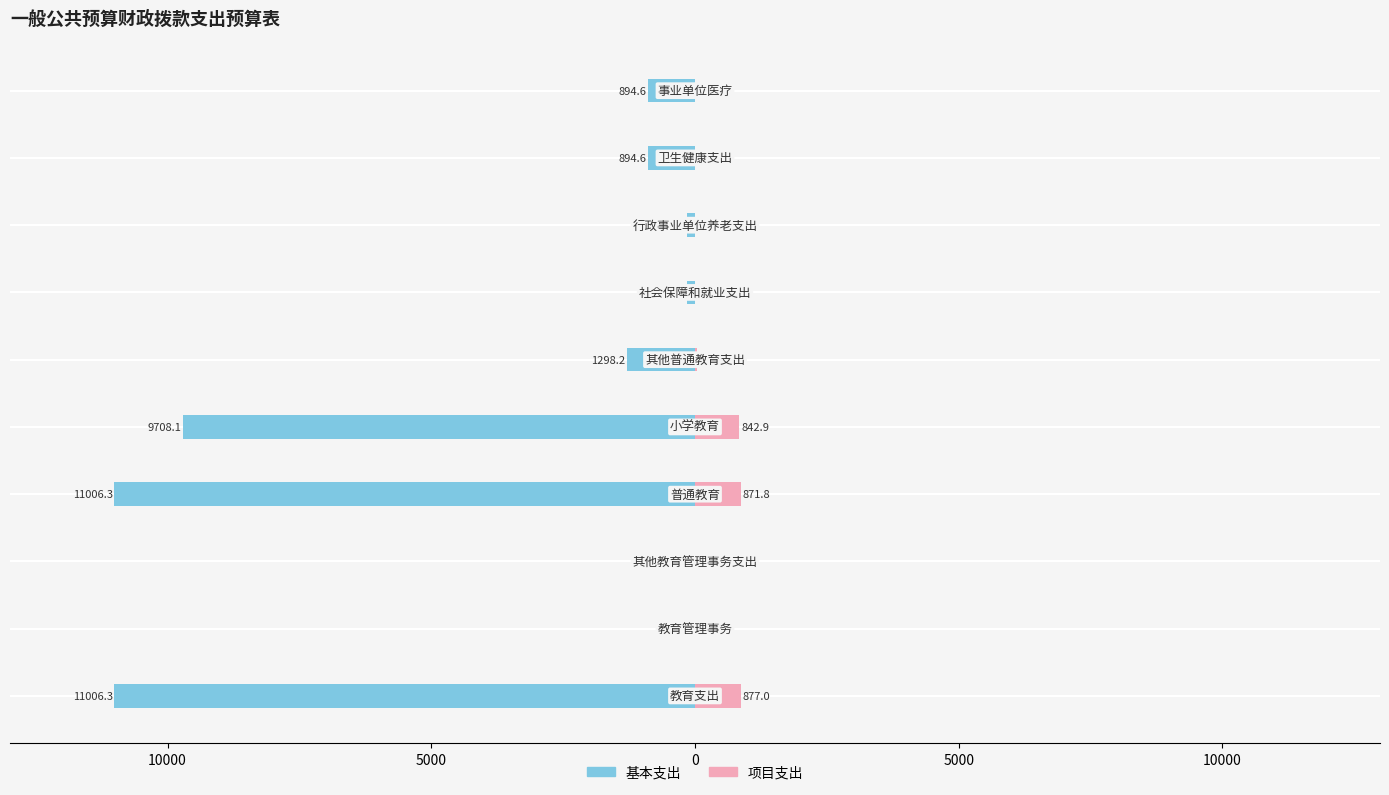

What is the smallest value displayed?

-11006.3